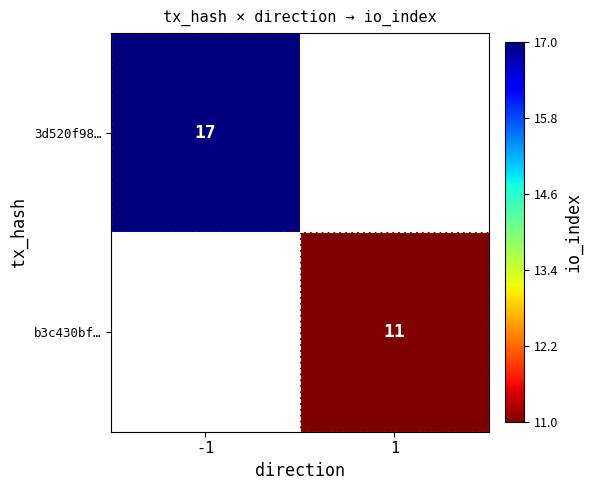

Is it true that b3c430bf… equals 20 at 1?

False